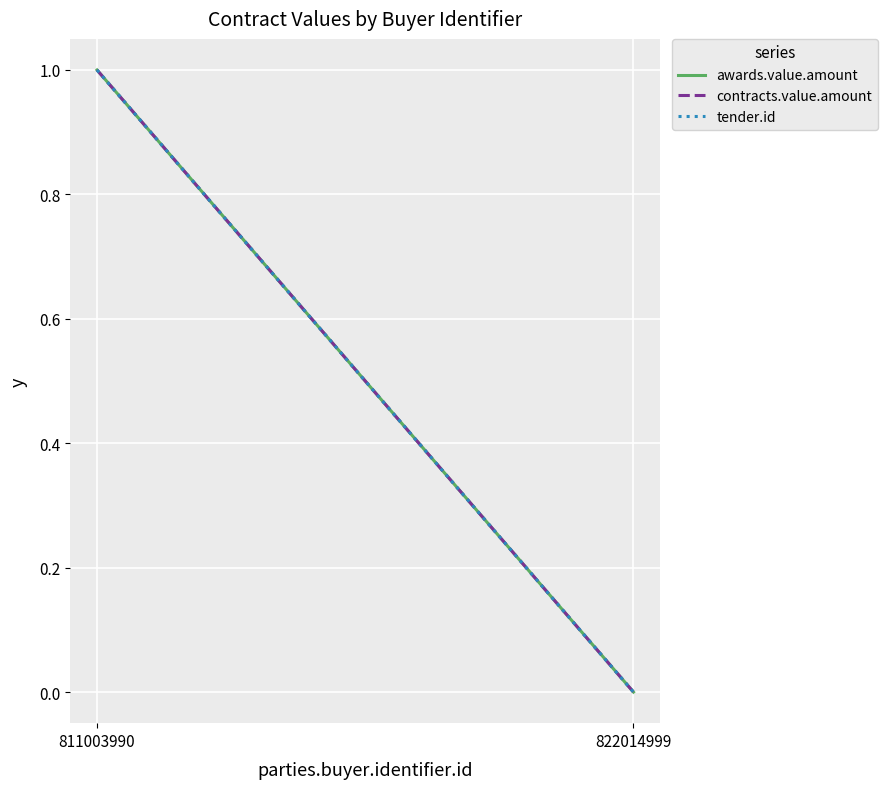

How many lines are shown in the chart?

3